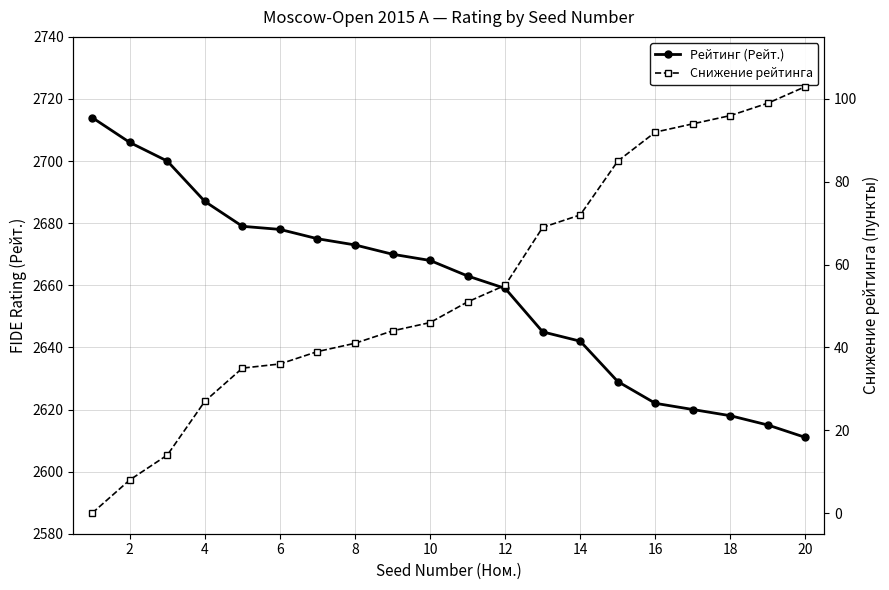

What are all the series names shown in the legend?

Рейтинг (Рейт.), Снижение рейтинга